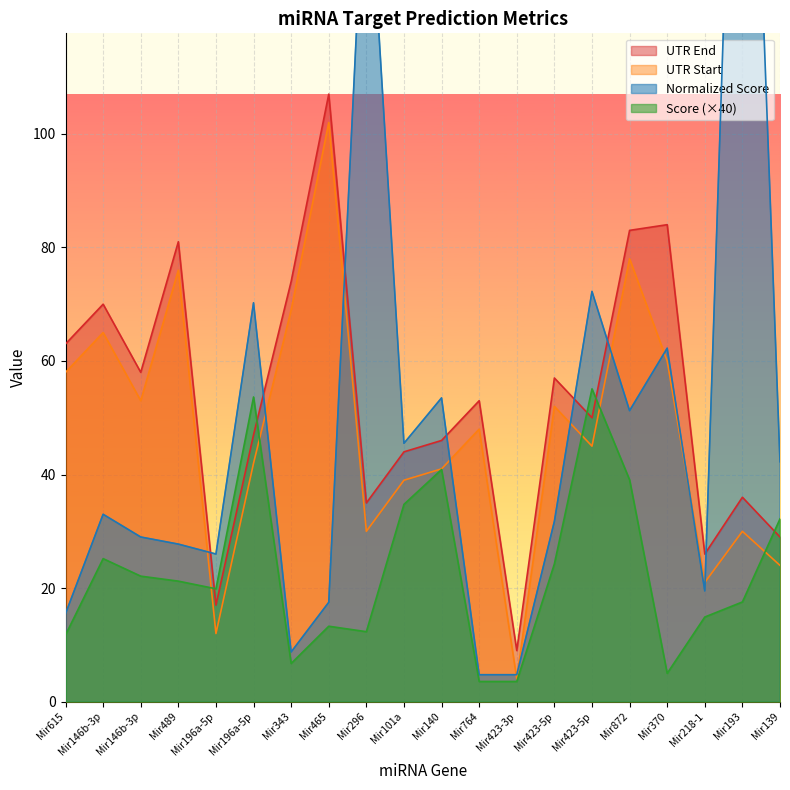

Is it true that UTR Start equals 11.2 at Mir193?

False